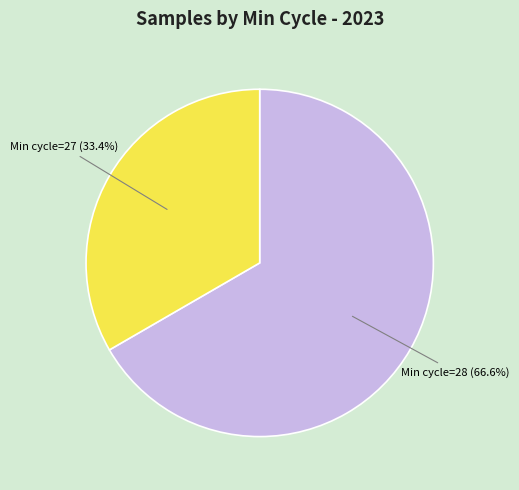

What is the total percentage of Min cycle=28 and Min cycle=27?

100.0%